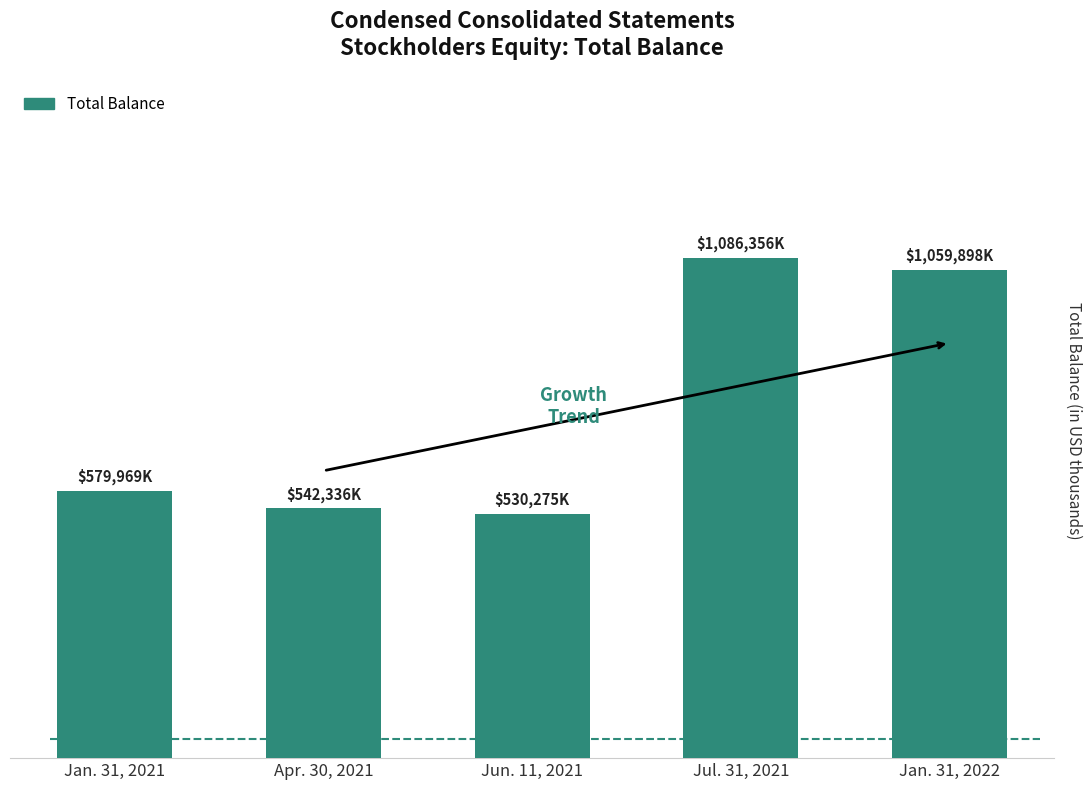

What is the average value?

759767